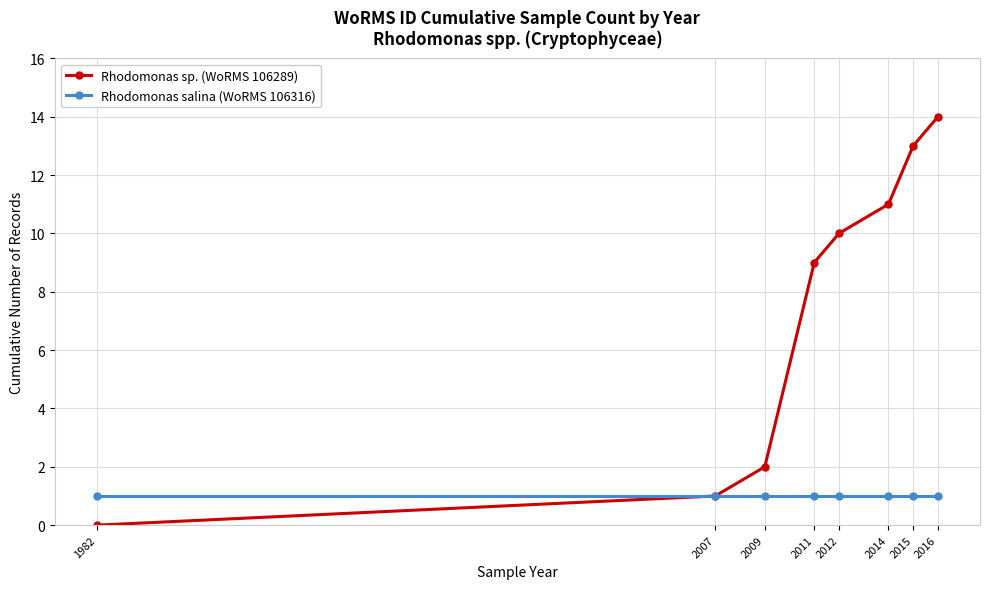

At which category is the sum across all series the highest?

2016